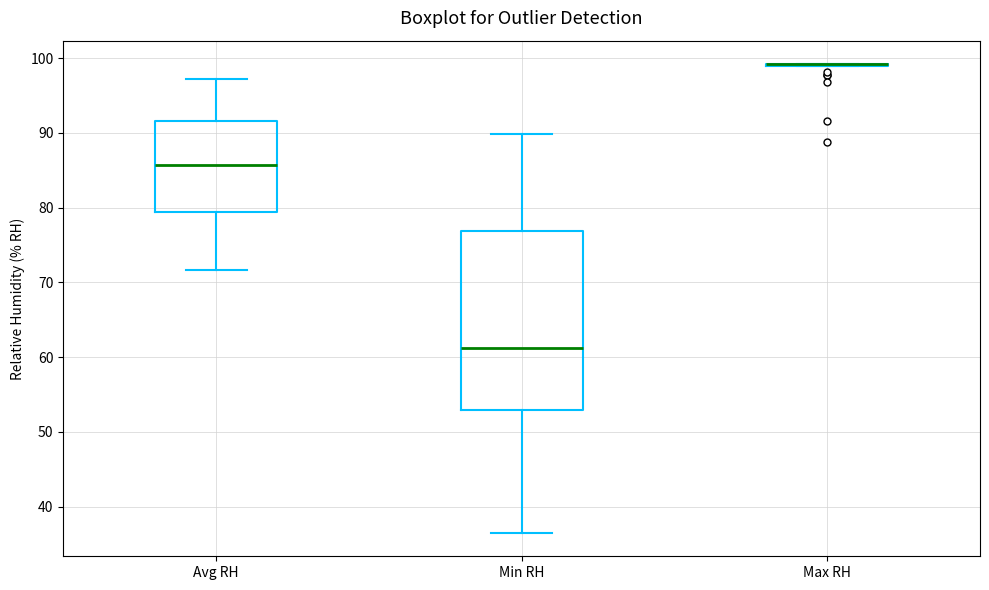

Reading left to right, transcribe this box plot: for each box, give where its median line is, the range the box spans, and where its two whiskers end, as read against the y-axis. The values are not printed on the chart, so give them approximately, as read against the axis.

Avg RH: median 86, box 79 to 92, whiskers 72 to 97
Min RH: median 61, box 53 to 77, whiskers 37 to 90
Max RH: box collapsed to a line at 99, whiskers 99 to 99